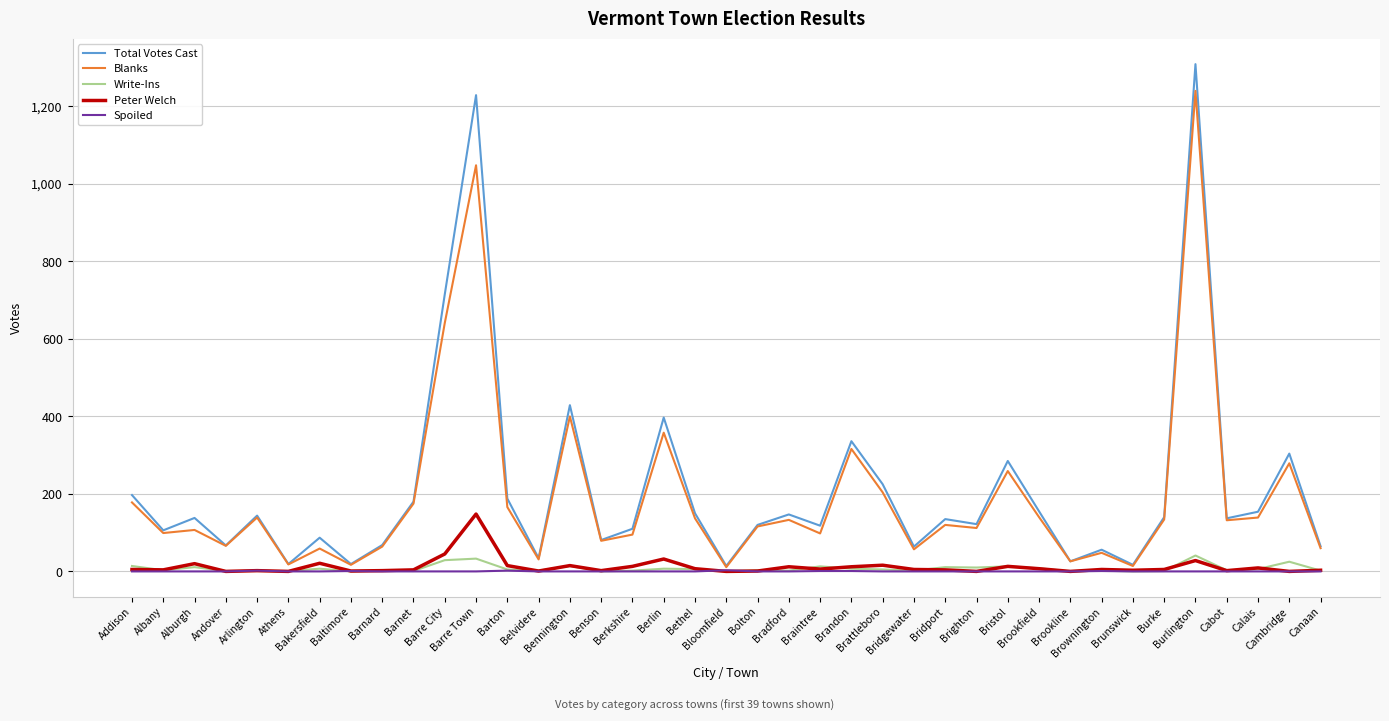

Which series has the largest total across all categories?

Total Votes Cast